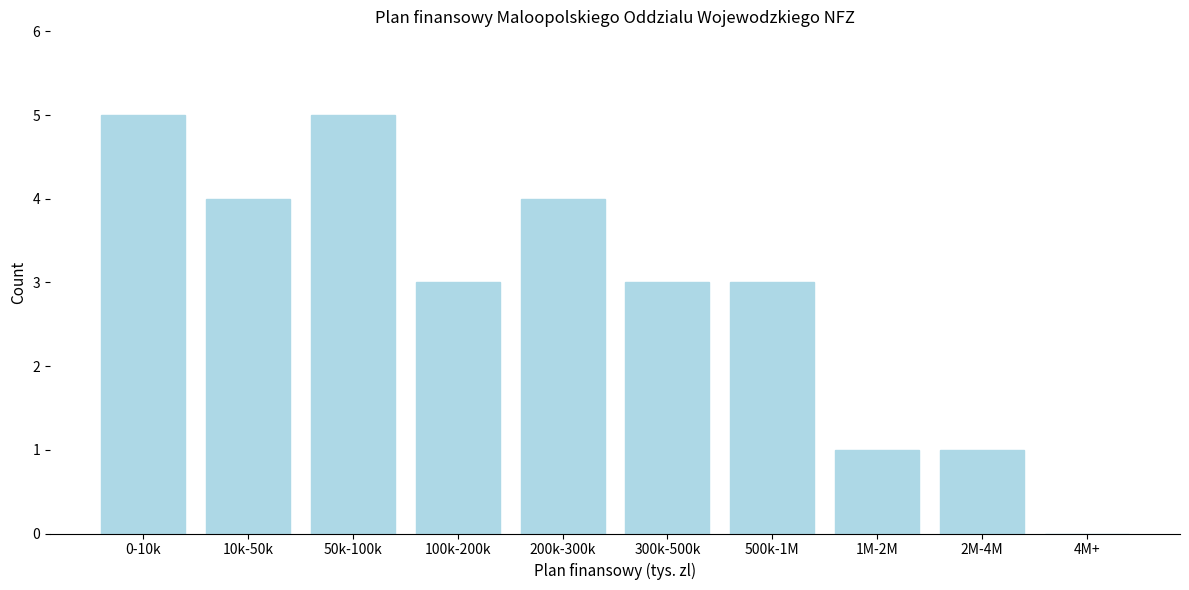

Reading right to left, extract all data points from this chart.

4M+=0	2M-4M=1	1M-2M=1	500k-1M=3	300k-500k=3	200k-300k=4	100k-200k=3	50k-100k=5	10k-50k=4	0-10k=5